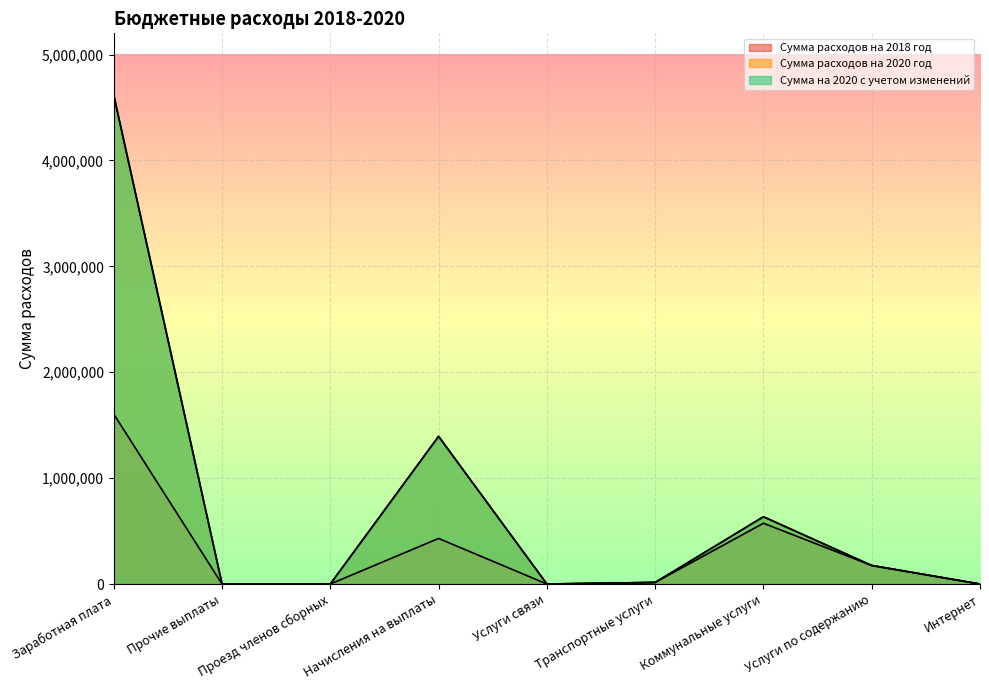

What are all the series names shown in the legend?

Сумма расходов на 2018 год, Сумма расходов на 2020 год, Сумма на 2020 с учетом изменений